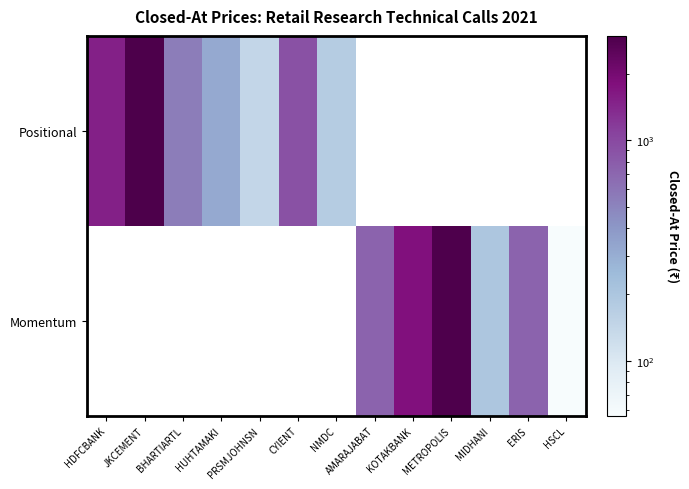

Rank the series by their maximum value, from lowest to highest.

Positional, Momentum